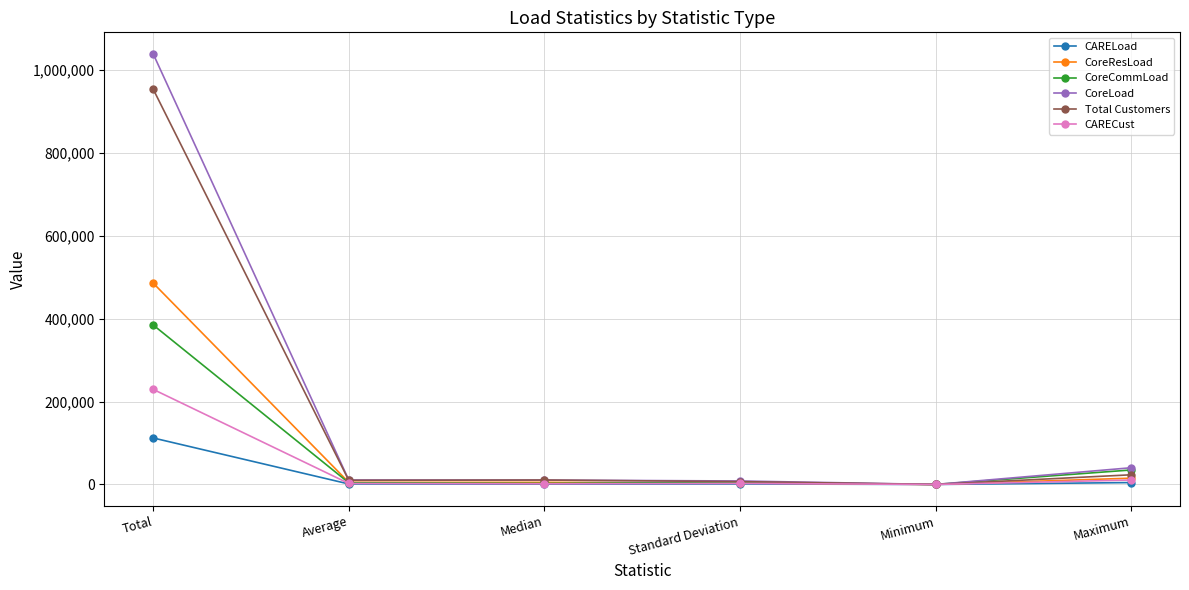

How many series are shown in this chart?

6